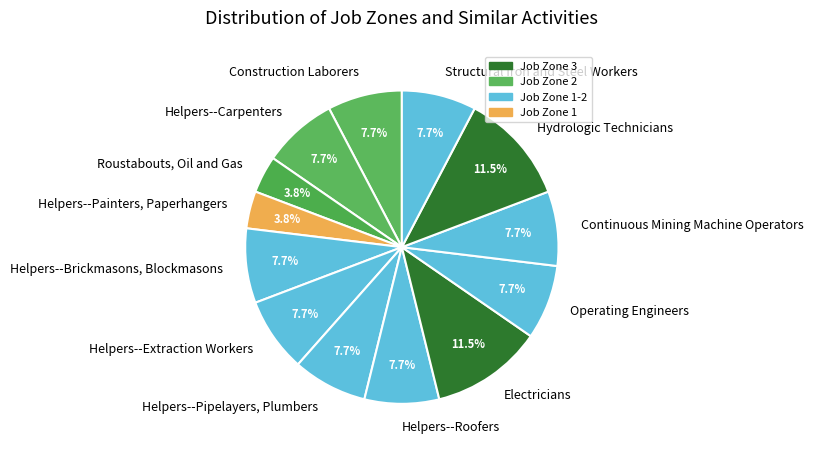

Do Helpers--Painters, Paperhangers and Helpers--Carpenters together represent more than half of the pie?

No